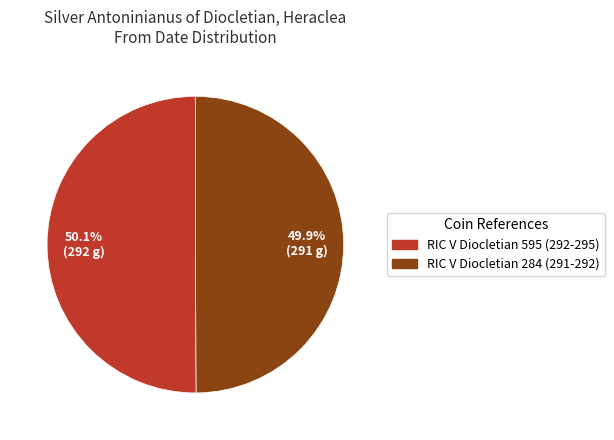

Approximately how many times larger is the value at RIC V Diocletian 284 (291-292) compared to RIC V Diocletian 595 (292-295)?

1.0